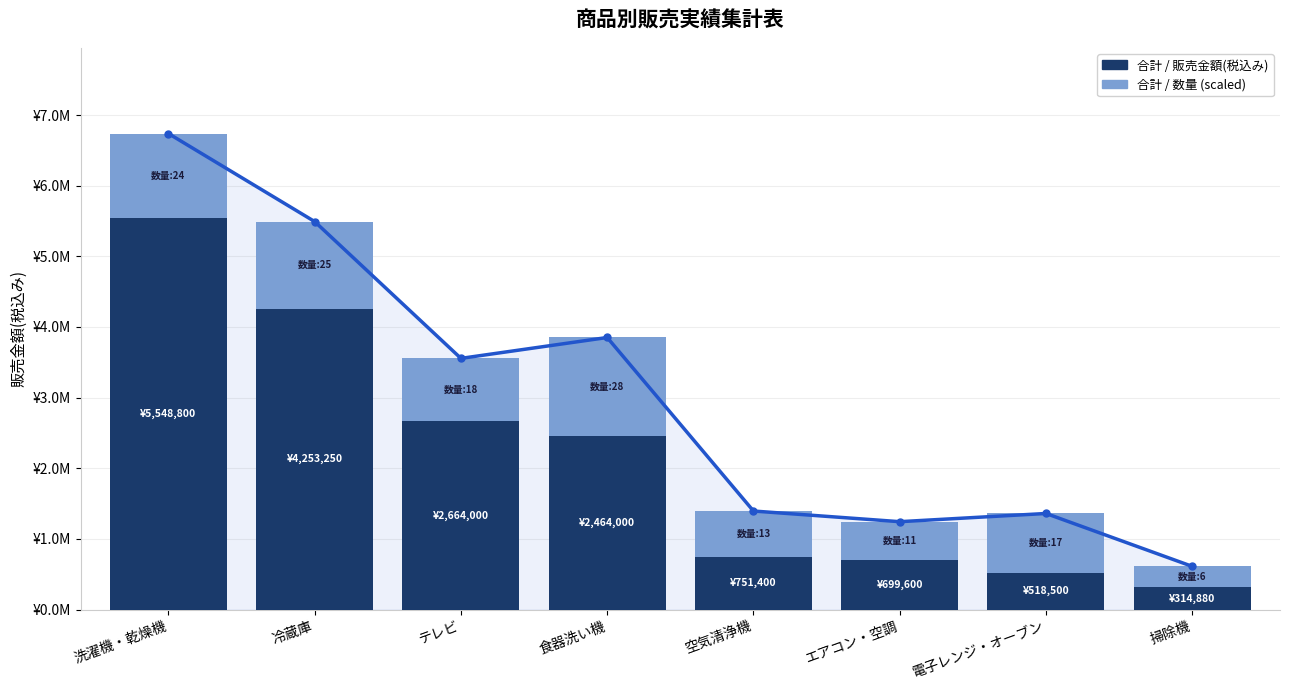

What position from the right is 冷蔵庫?

7